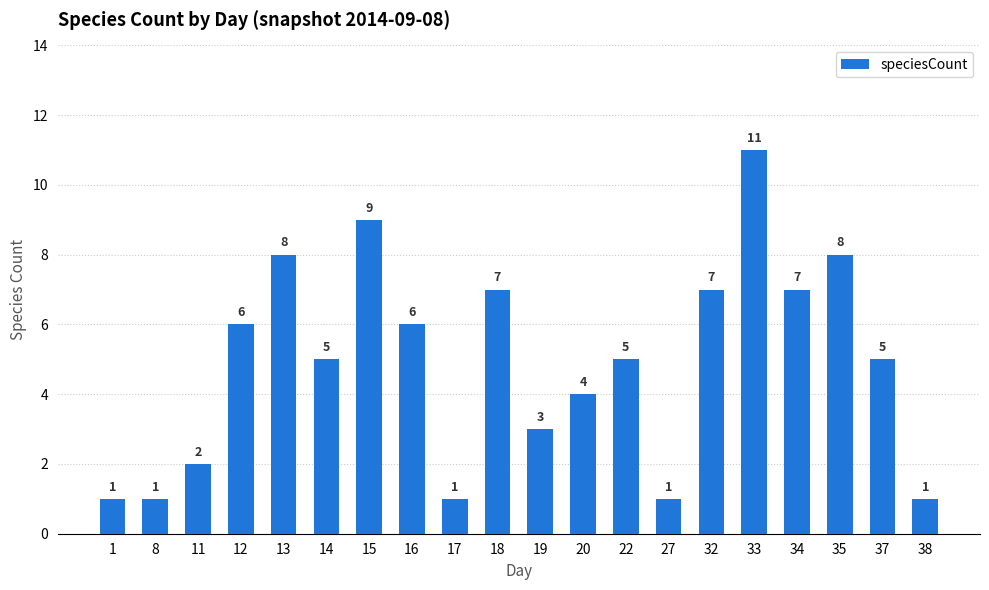

Which label corresponds to the largest value in the chart?

33